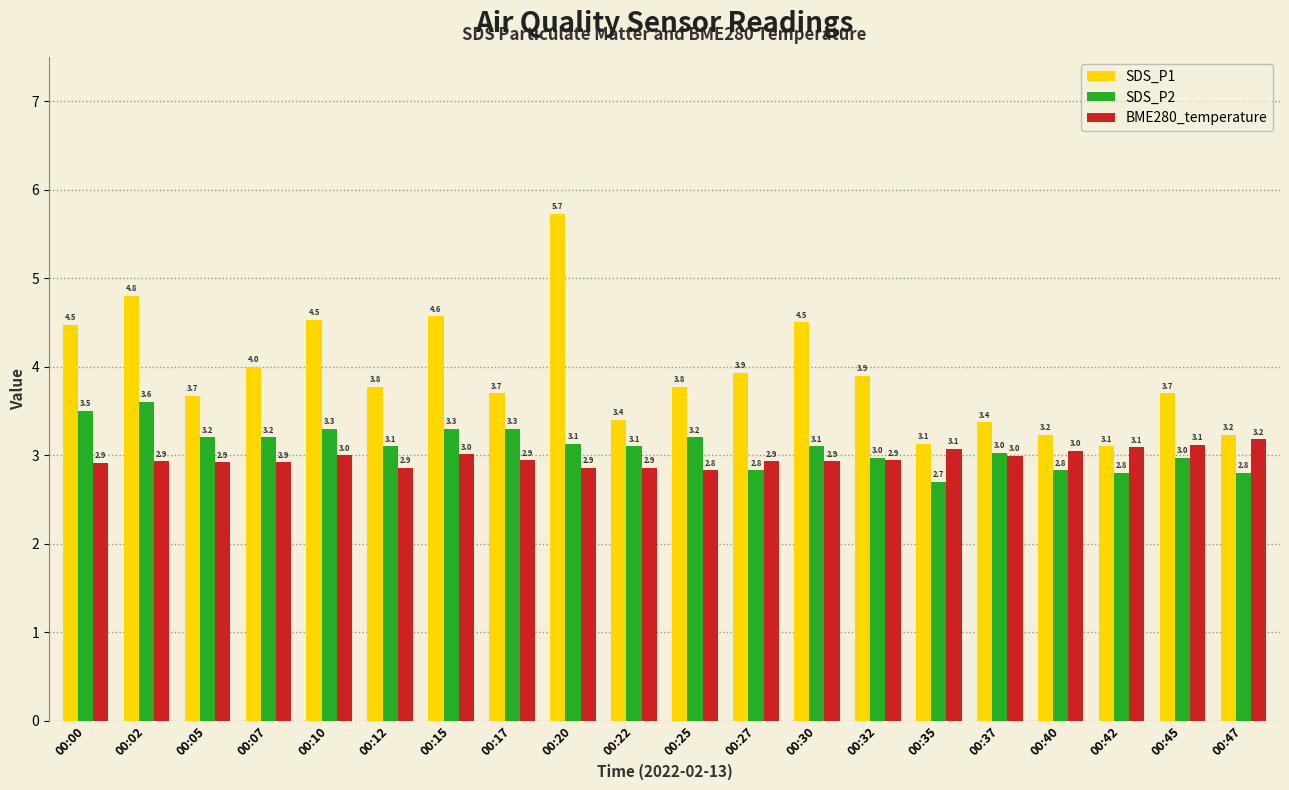

Rank the series at 00:00 from lowest to highest value.

BME280_temperature, SDS_P2, SDS_P1